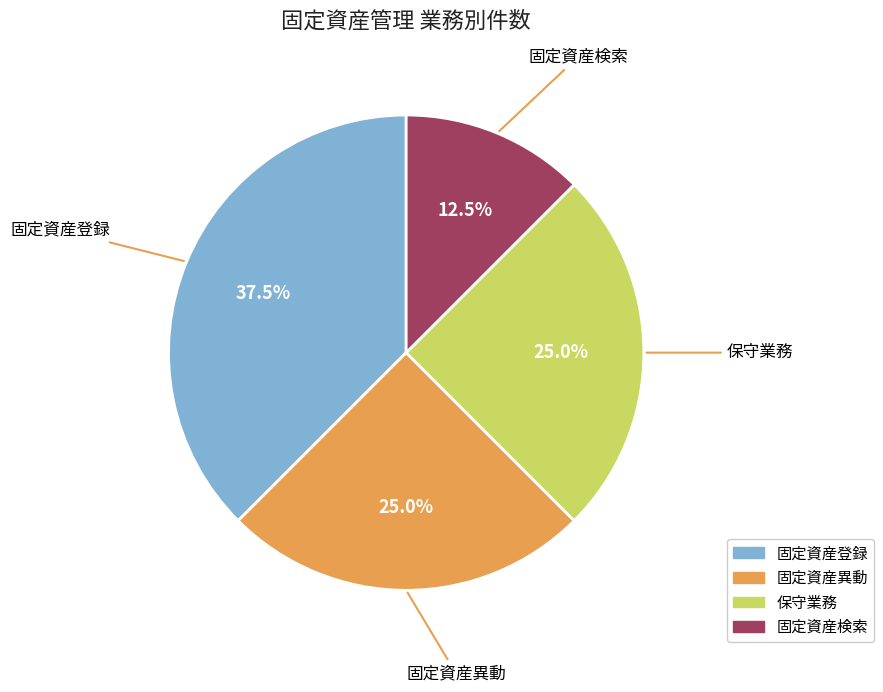

To the nearest percent, what is the average slice percentage?

25%